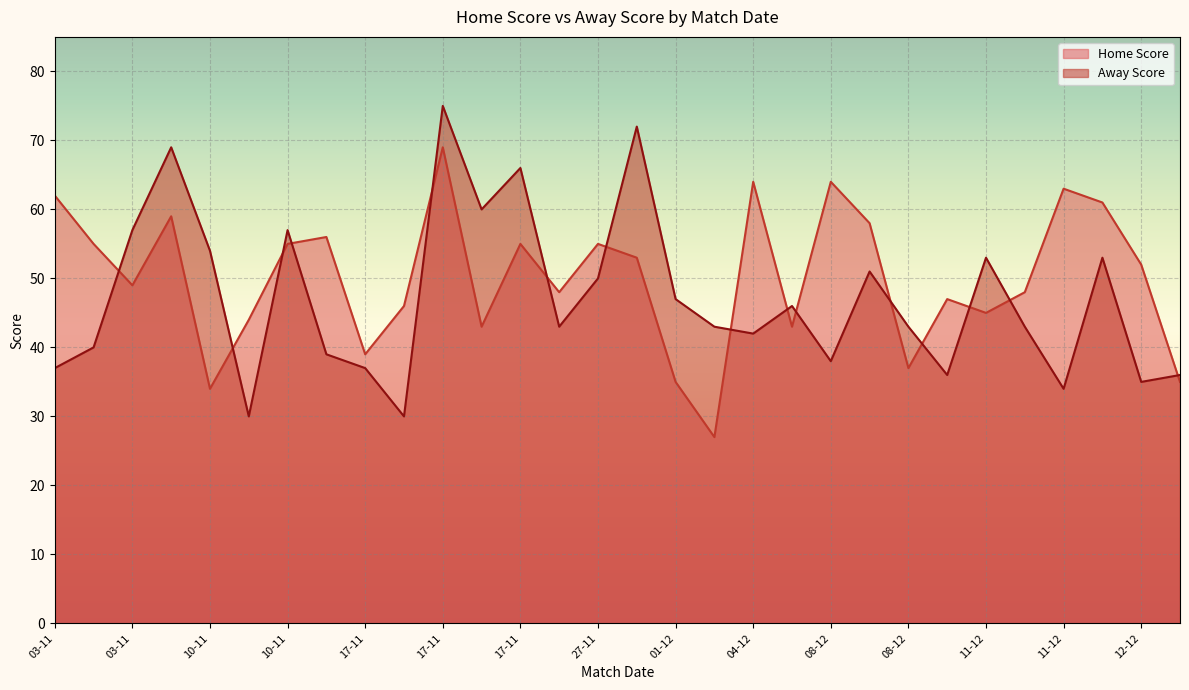

Reading left to right, transcribe all the data shown in this chart.

Home Score: 62	55	49	59	34	44	55	56	39	46	69	43	55	48	55	53	35	27	64	43	64	58	37	47	45	48	63	61	52	35
Away Score: 37	40	57	69	54	30	57	39	37	30	75	60	66	43	50	72	47	43	42	46	38	51	43	36	53	43	34	53	35	36